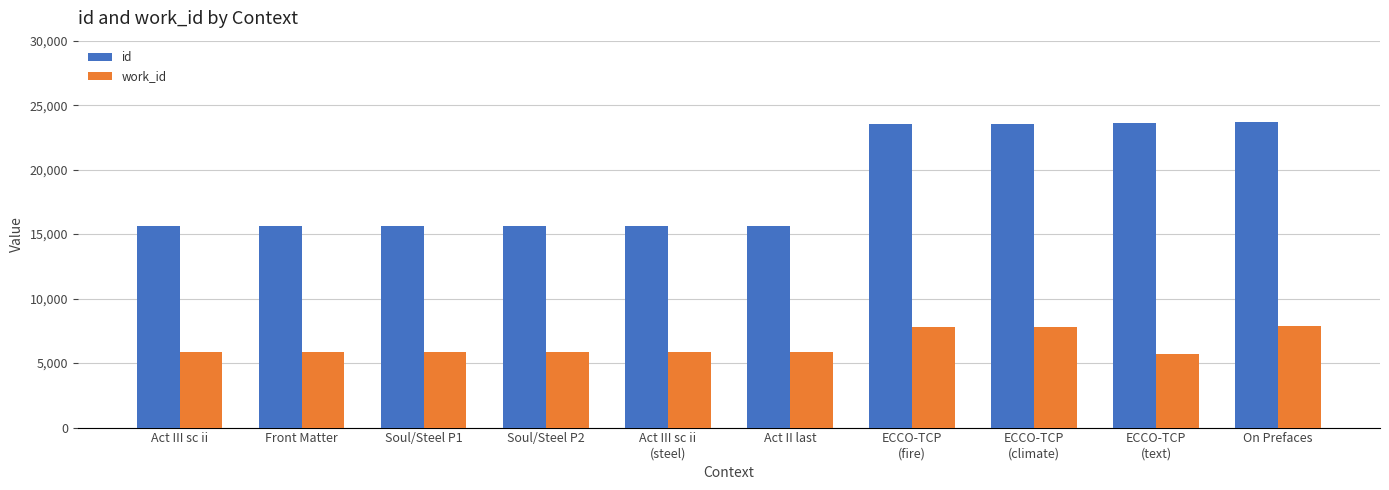

Which series has the widest spread of values?

id